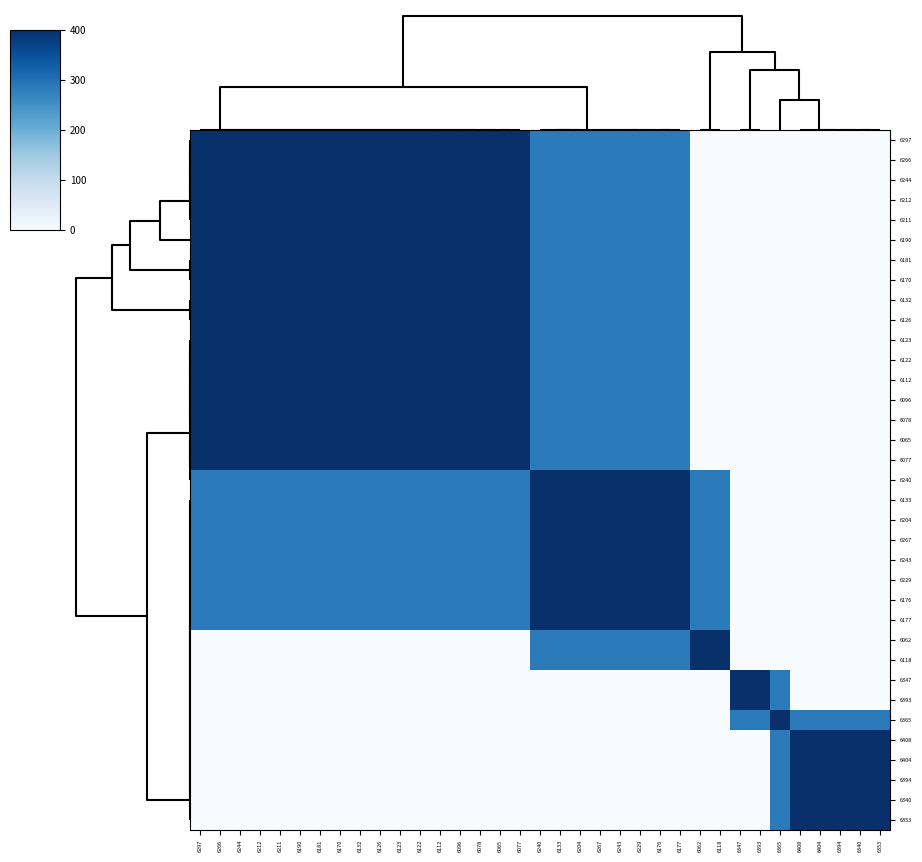

Which series has the largest range (max minus min)?

6267